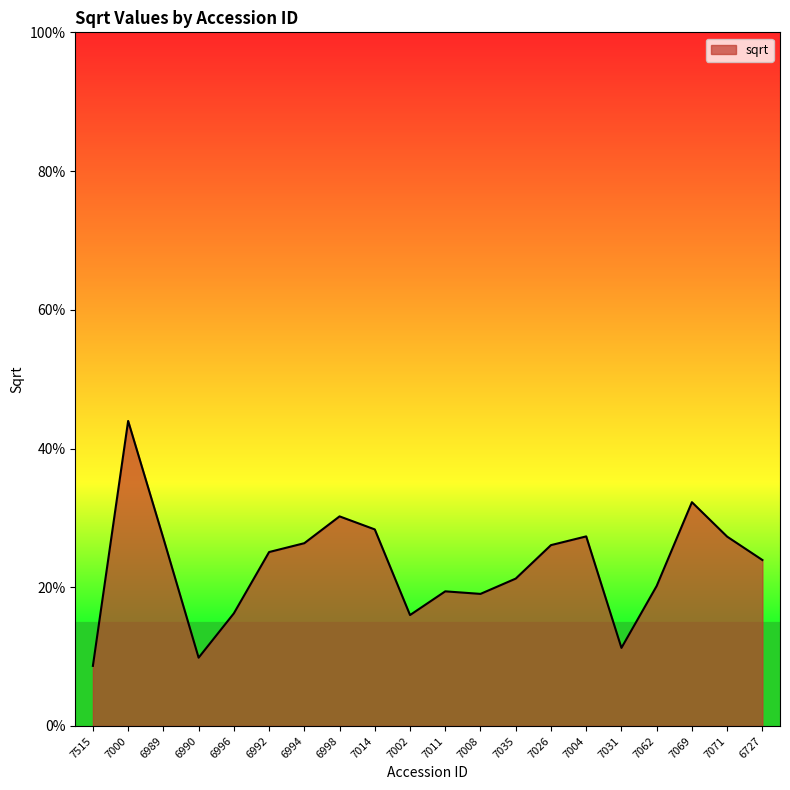

Reading right to left, list all the values displayed in this chart.

0.2	0.3	0.3	0.2	0.1	0.3	0.3	0.2	0.2	0.2	0.2	0.3	0.3	0.3	0.3	0.2	0.1	0.3	0.4	0.1